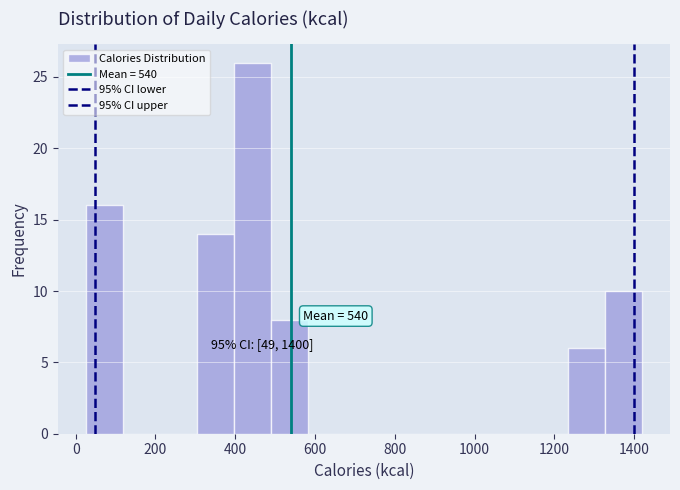

Over which range of the x-axis is the bar tallest?

400 to 500